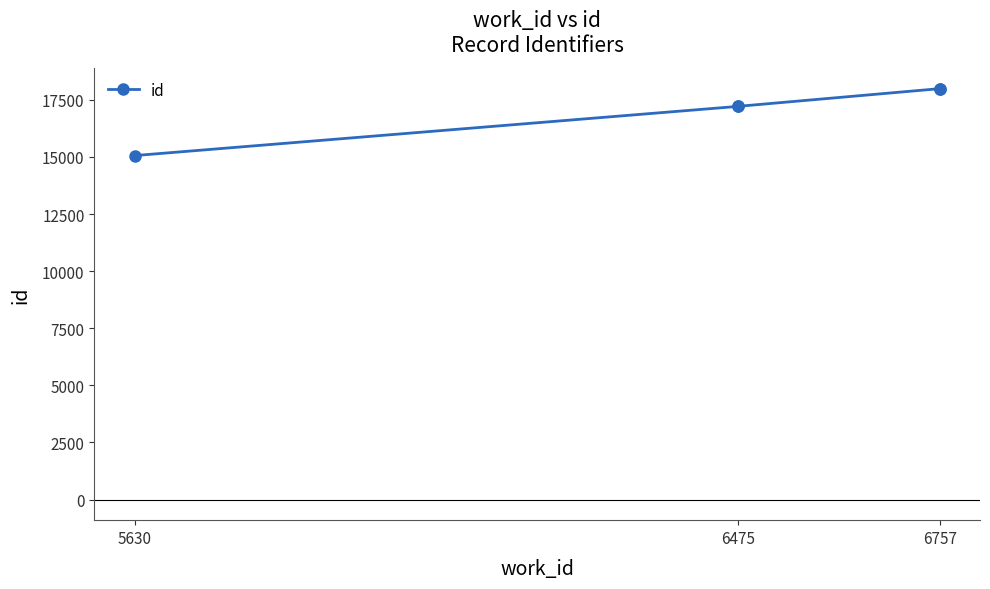

How many data points are above 17213?

2